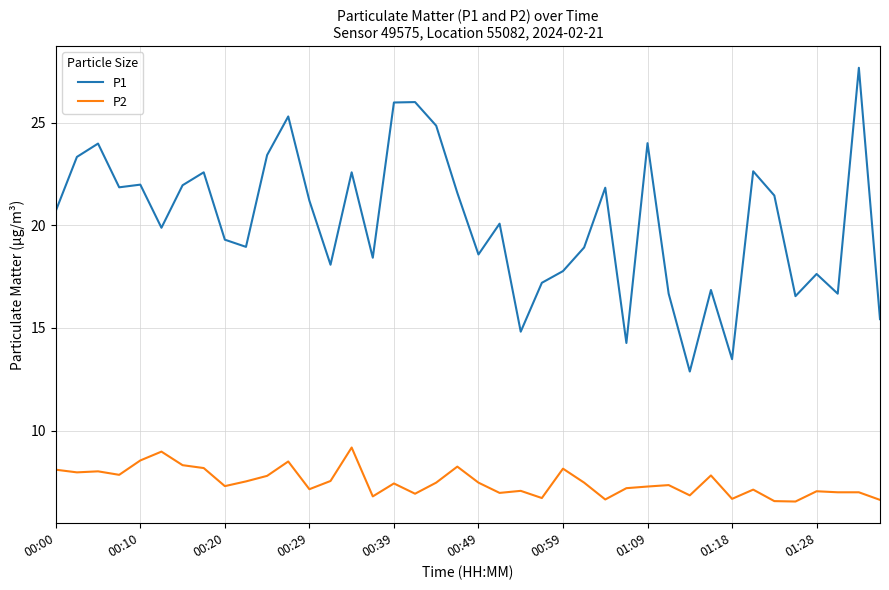

List the series in order of their overall mean, lowest first.

P2, P1